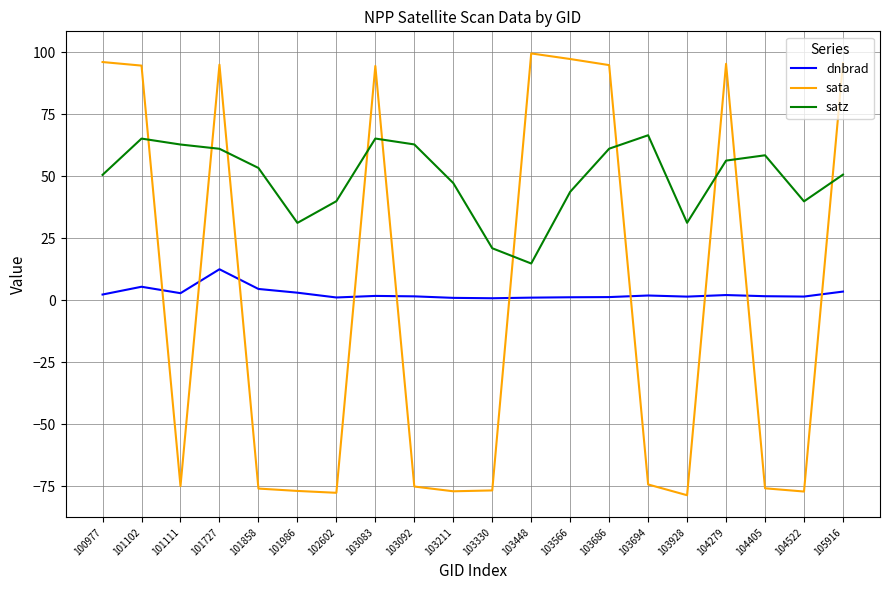

What is the lowest value of the sata series?

-78.7